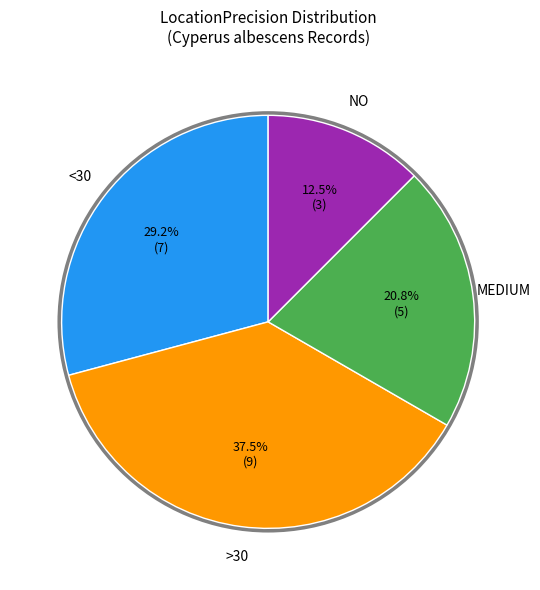

Is there any slice that represents more than half of the pie?

No